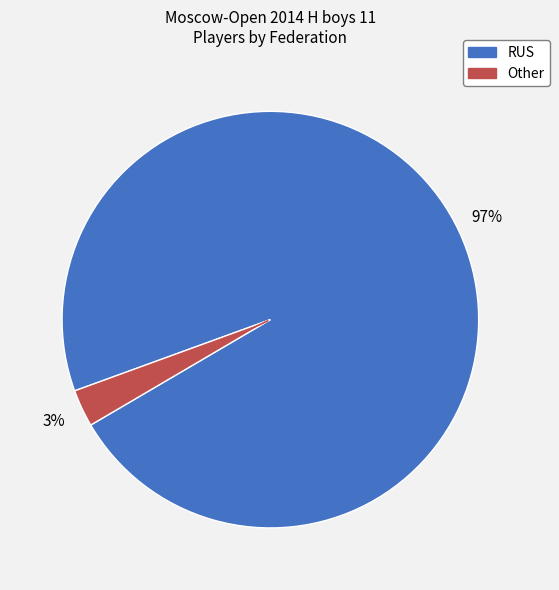

To the nearest percent, what is the combined percentage of Other and RUS?

100%